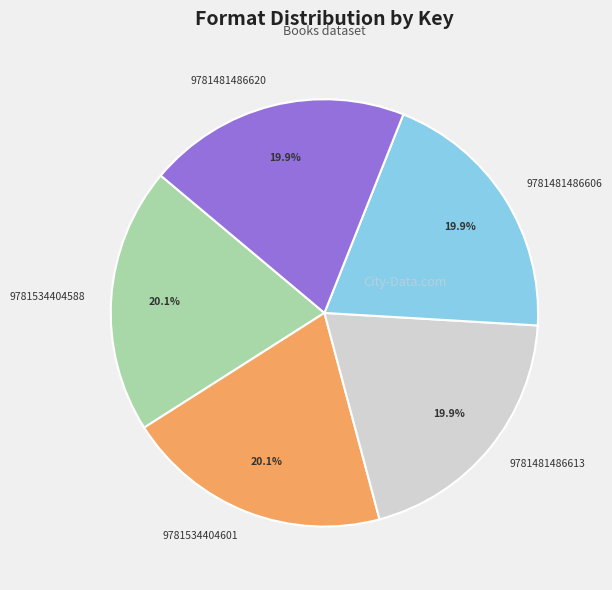

Is it true that 9781481486606 is 20% of the pie?

True